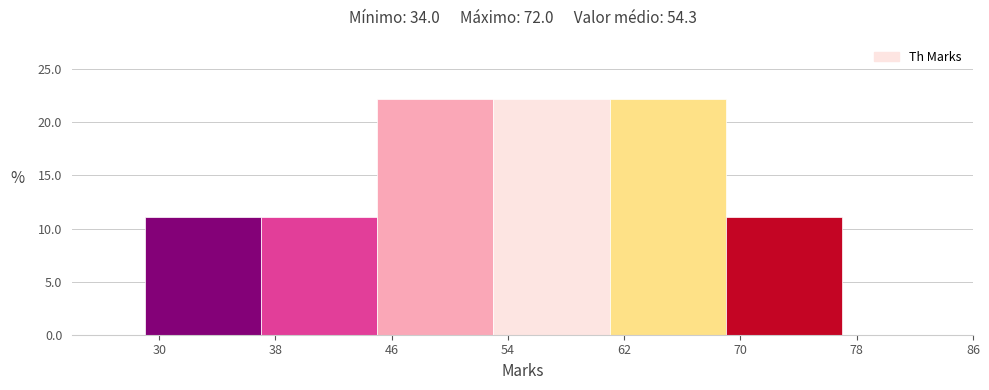

What is the height of the bar covering 53 to 61 on the x-axis? The values are not printed on the chart, so give them approximately, as read against the axis.

22